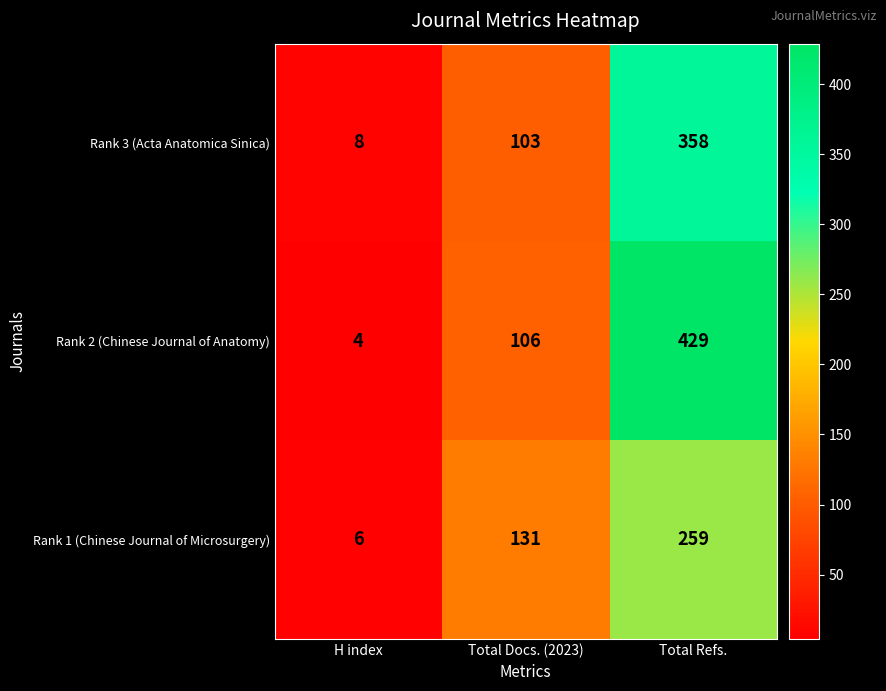

Which series has the largest total across all categories?

Rank 2 (Chinese Journal of Anatomy)